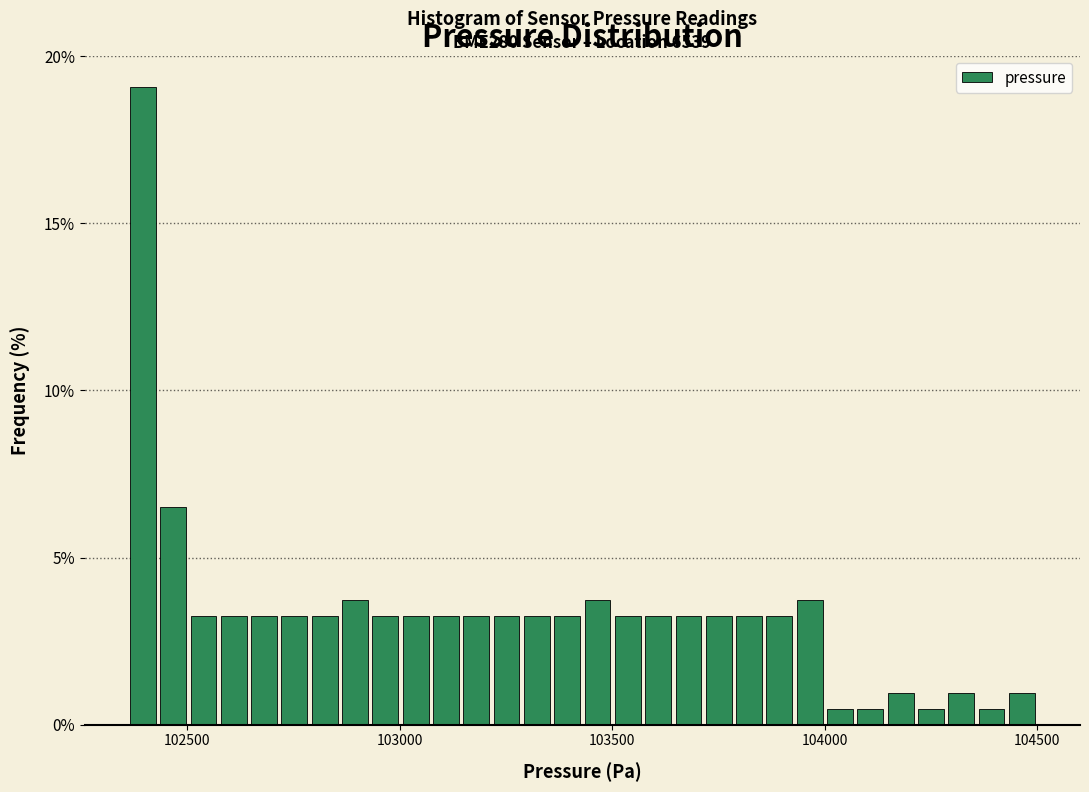

Read against the x-axis, roughly where is the centre of the tallest bar?

102400